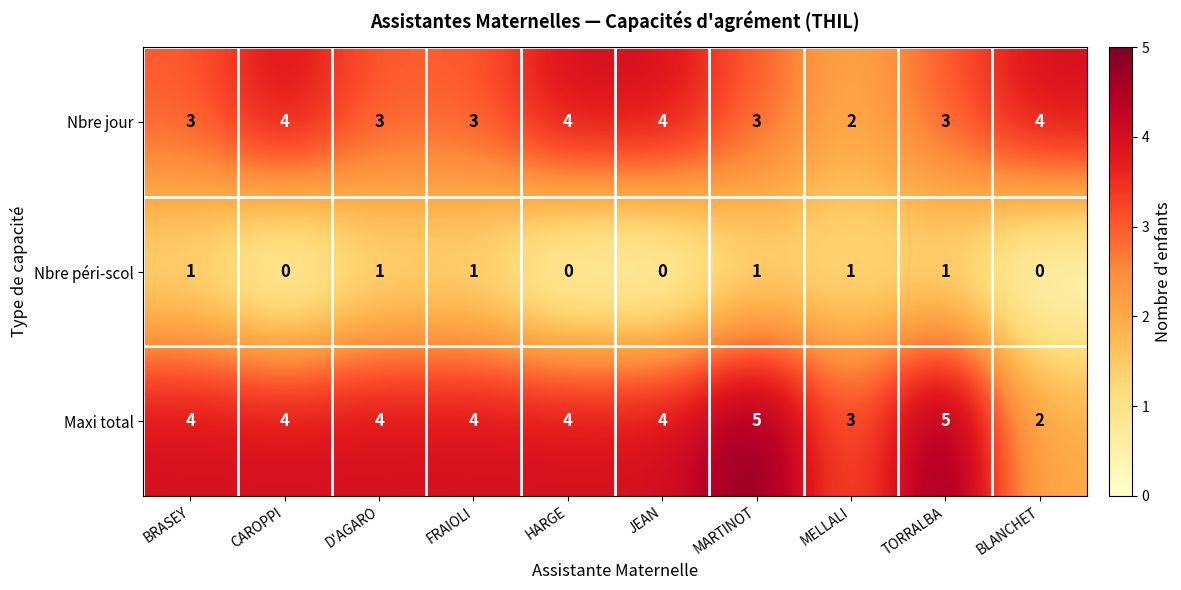

Which series has the largest total across all categories?

Maxi total